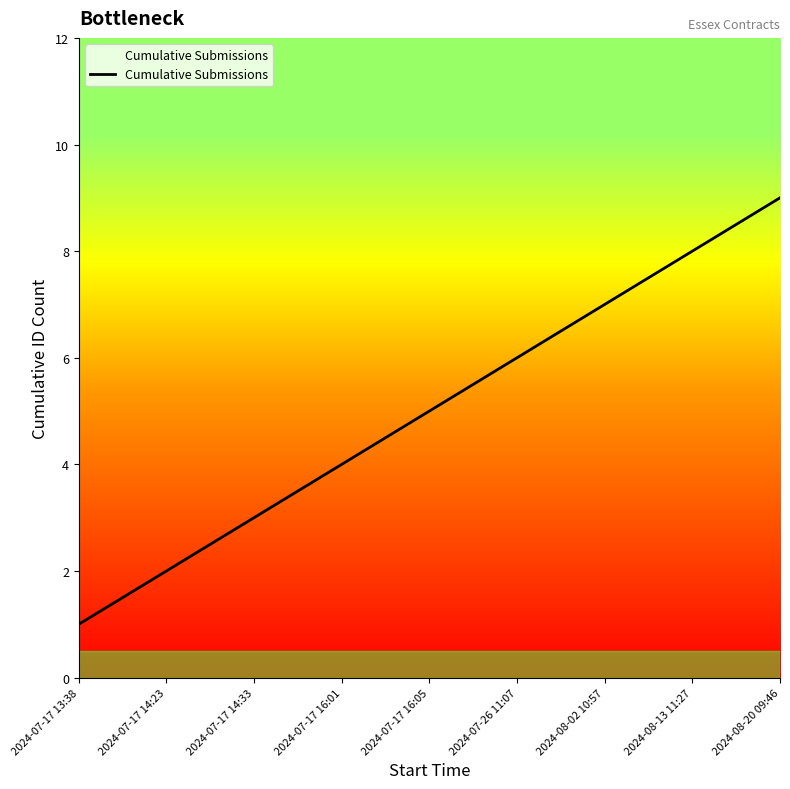

True or false: the data has more than 1 interior local peaks.

False